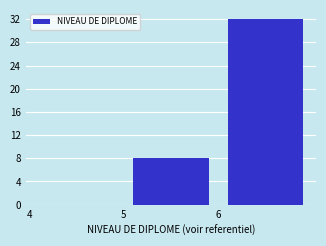

Reading left to right, list every bar in this chart as the range it spans on the x-axis followed by its height. The values are not printed on the chart, so give them approximately, as read against the axis.

4 to 5: 0
5 to 6: 8
6 to 7: 32